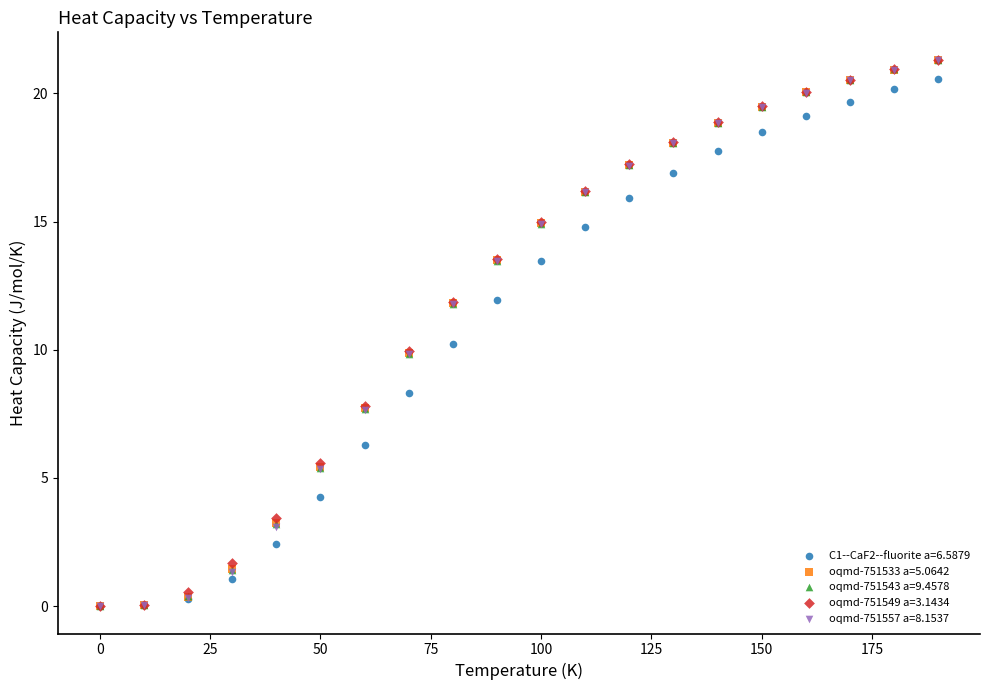

What are all the series names shown in the legend?

C1--CaF2--fluorite a=6.5879, oqmd-751533 a=5.0642, oqmd-751543 a=9.4578, oqmd-751549 a=3.1434, oqmd-751557 a=8.1537